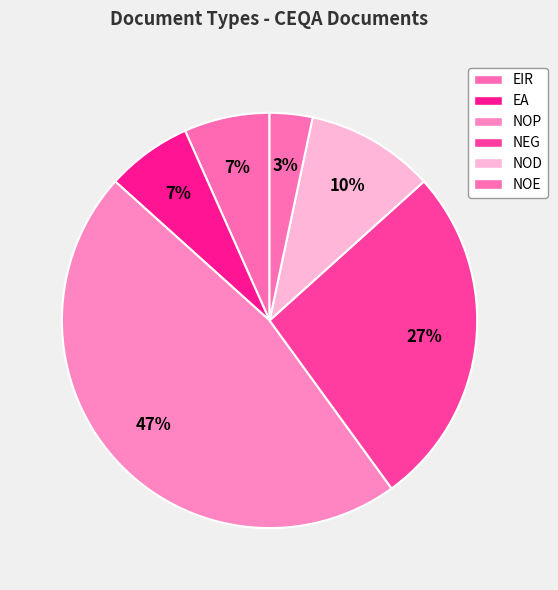

What is the change in value from NOD to NOE?

-2